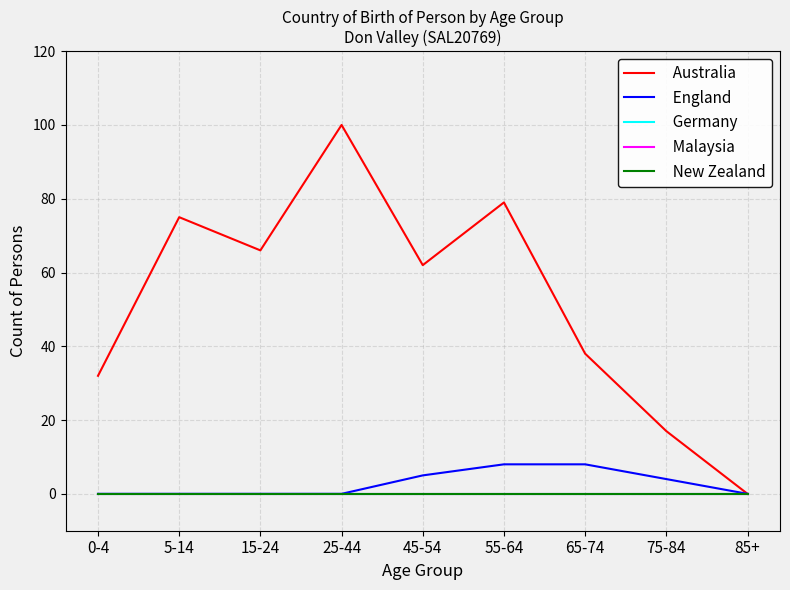

True or false: New Zealand and Germany intersect in this chart.

False